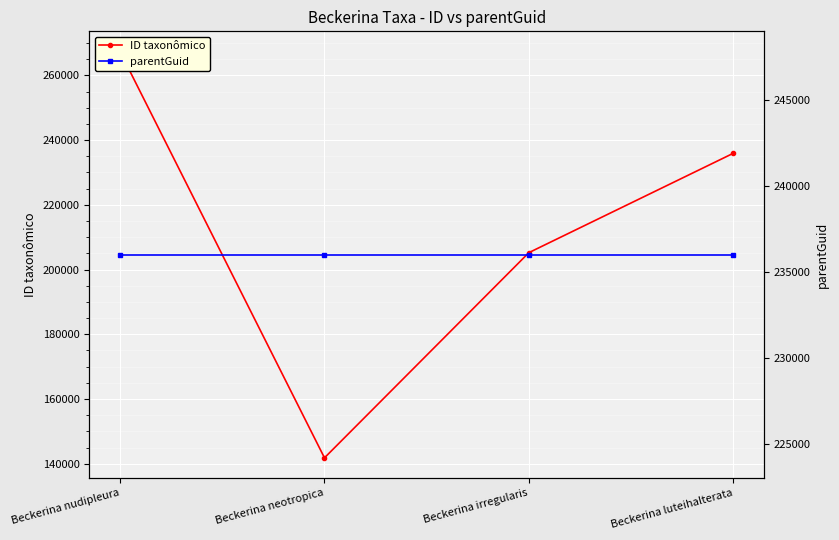

How many times do parentGuid and ID taxonômico cross each other?

1